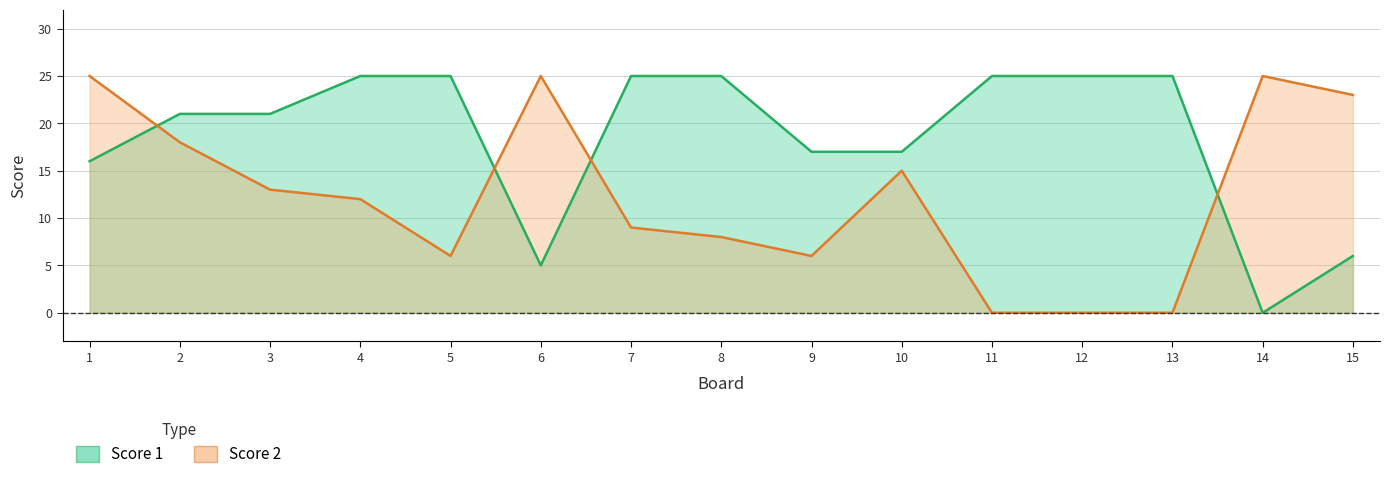

Rank the series by their average value, from highest to lowest.

Score 1, Score 2